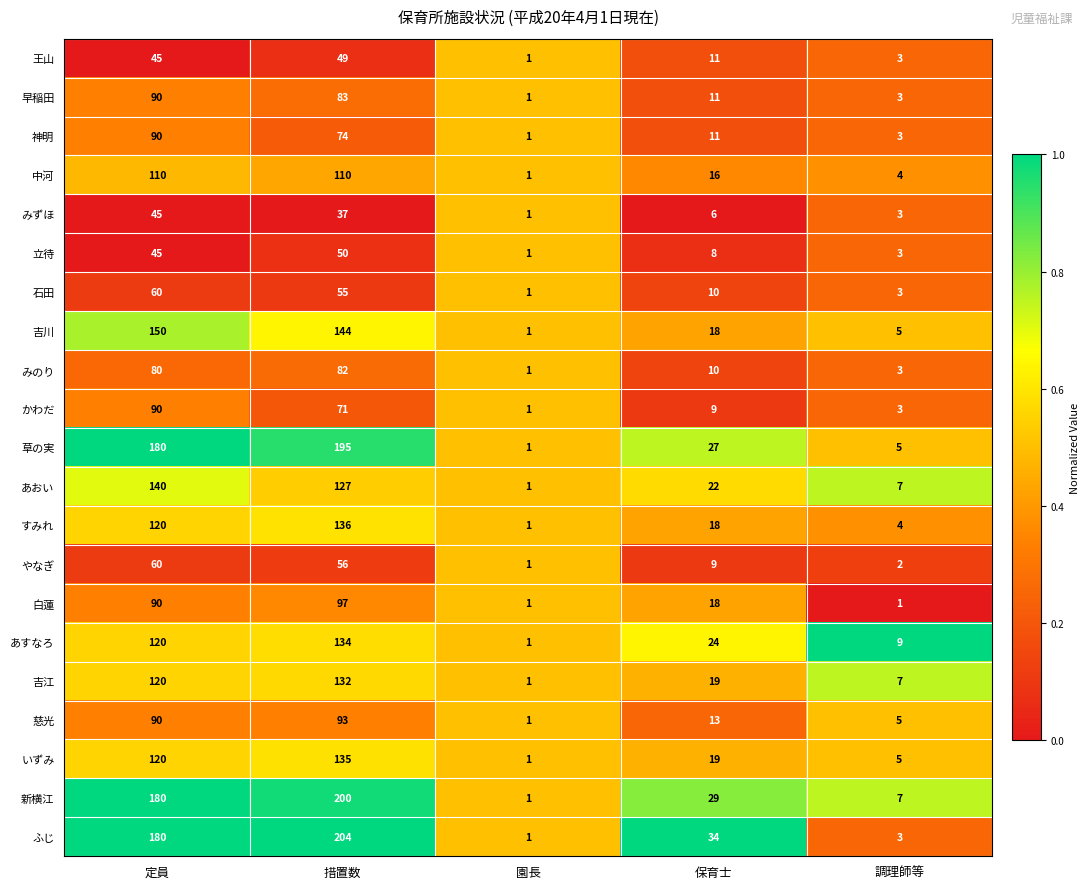

What is the sum of the 吉江 values at 措置数 and 園長?

133